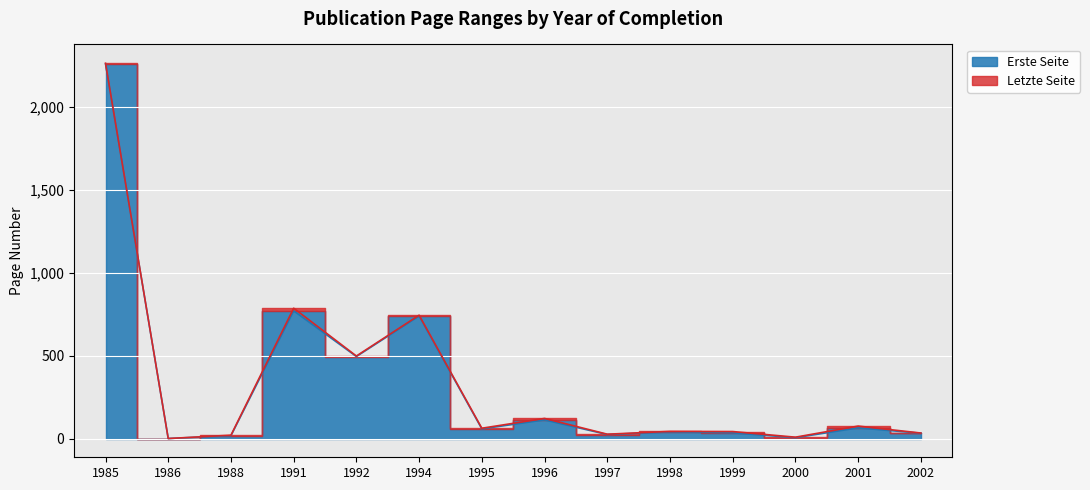

How many data points in Letzte Seite are above 62?

6